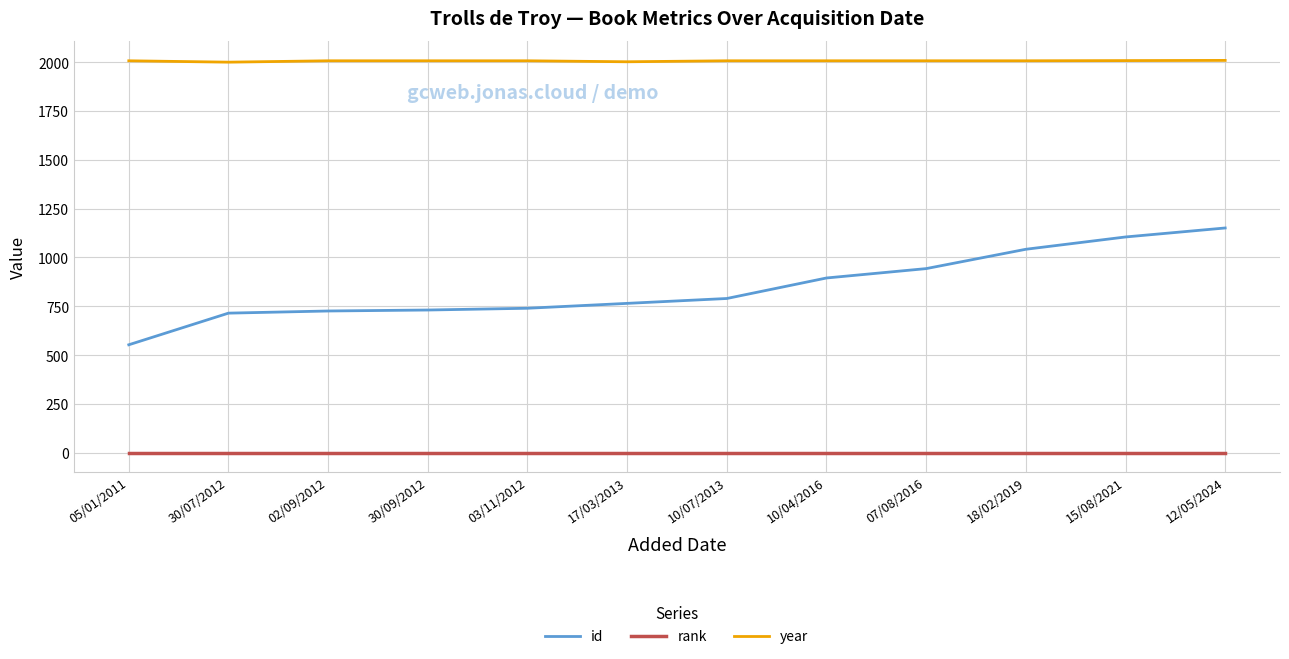

What is the difference between the year values at 30/07/2012 and 03/11/2012?

7